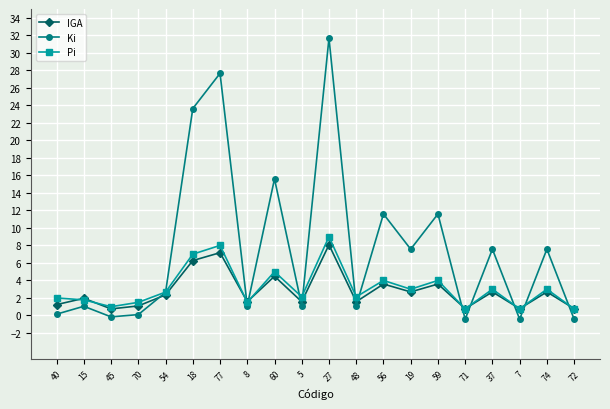

Which series has the largest range (max minus min)?

Ki